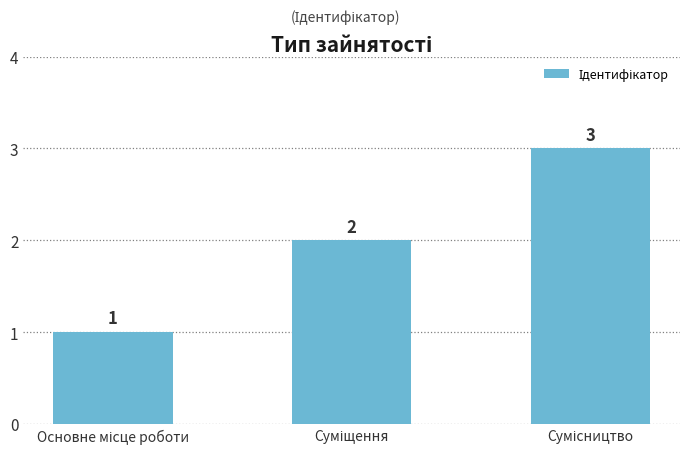

Count the values in the range 1 to 3.

3